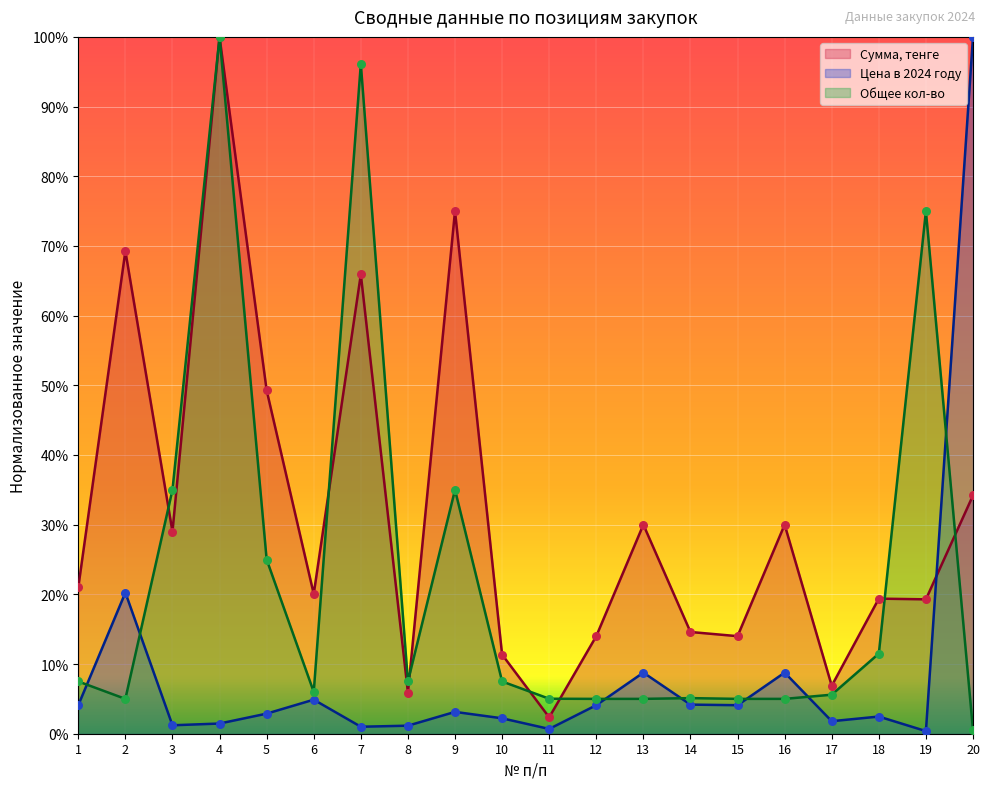

What is the total value across all series at 1?

32.6